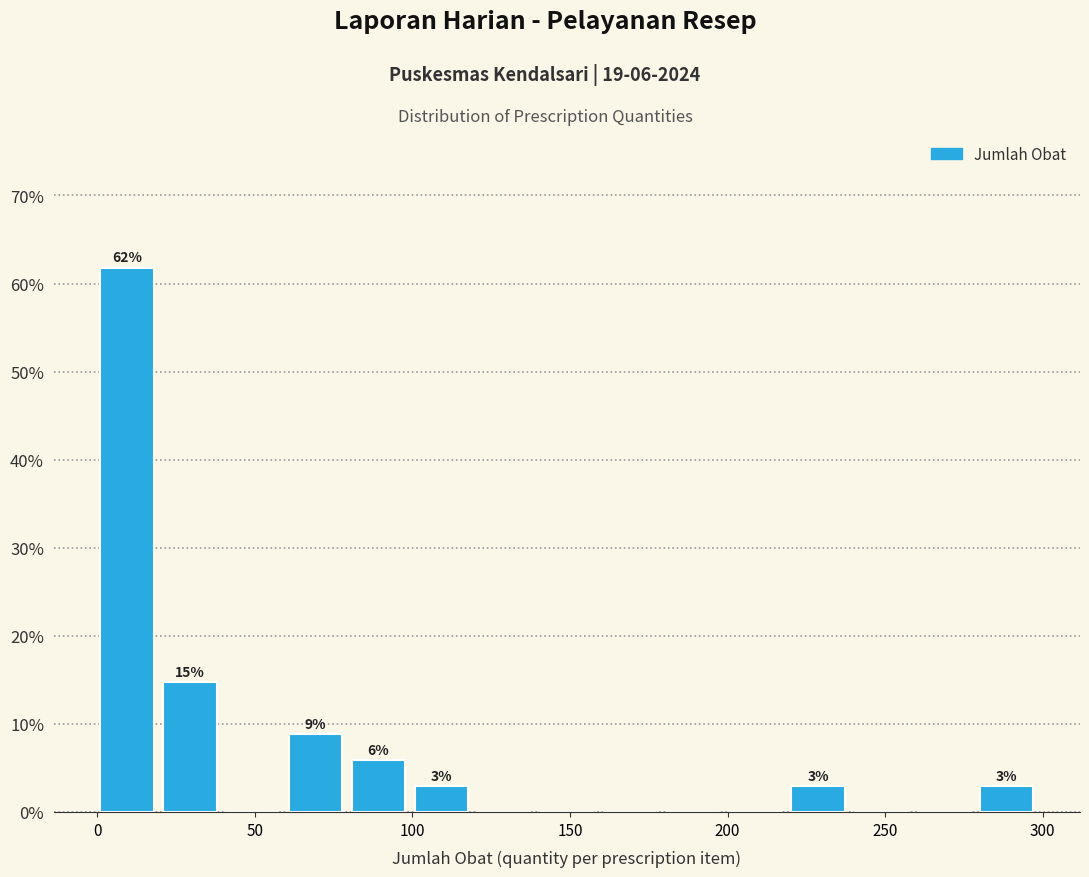

Read against the x-axis, roughly where is the centre of the tallest bar?

10